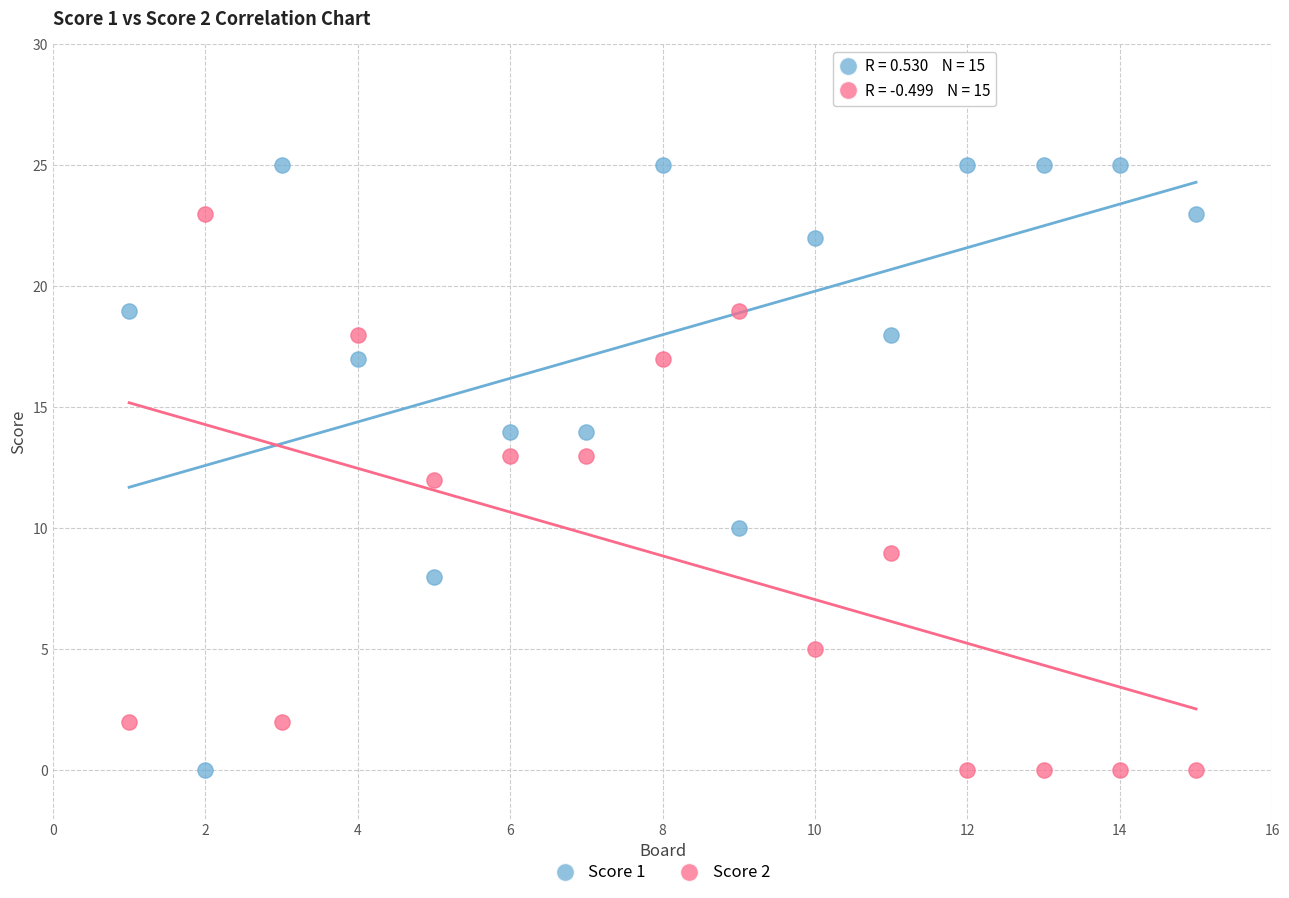

Across all data points, what is the range of X values (max minus min)?

14